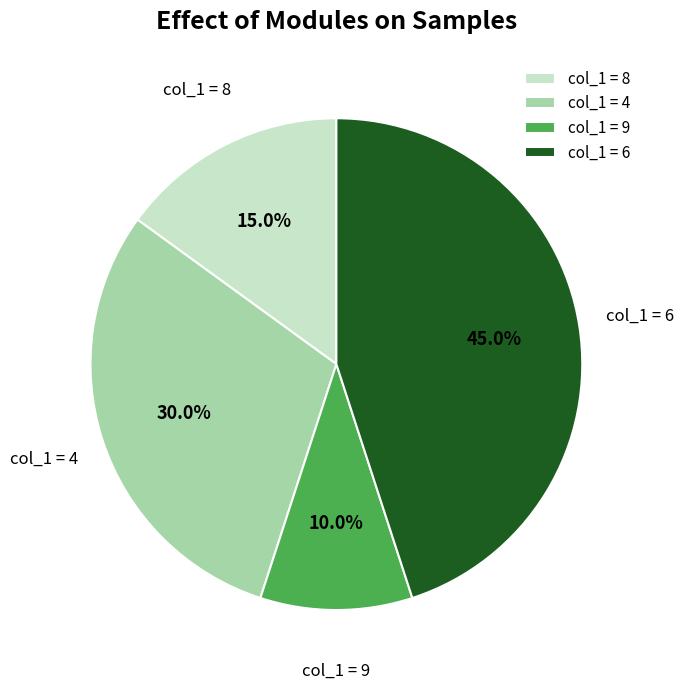

Rank the categories by value from lowest to highest.

col_1 = 9, col_1 = 8, col_1 = 4, col_1 = 6